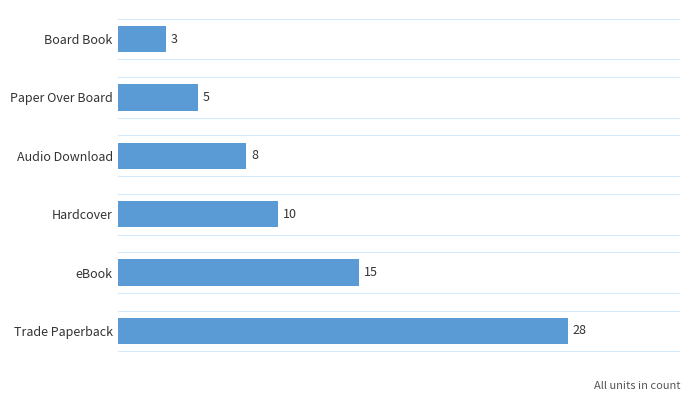

Rank the categories by value from lowest to highest.

Board Book, Paper Over Board, Audio Download, Hardcover, eBook, Trade Paperback